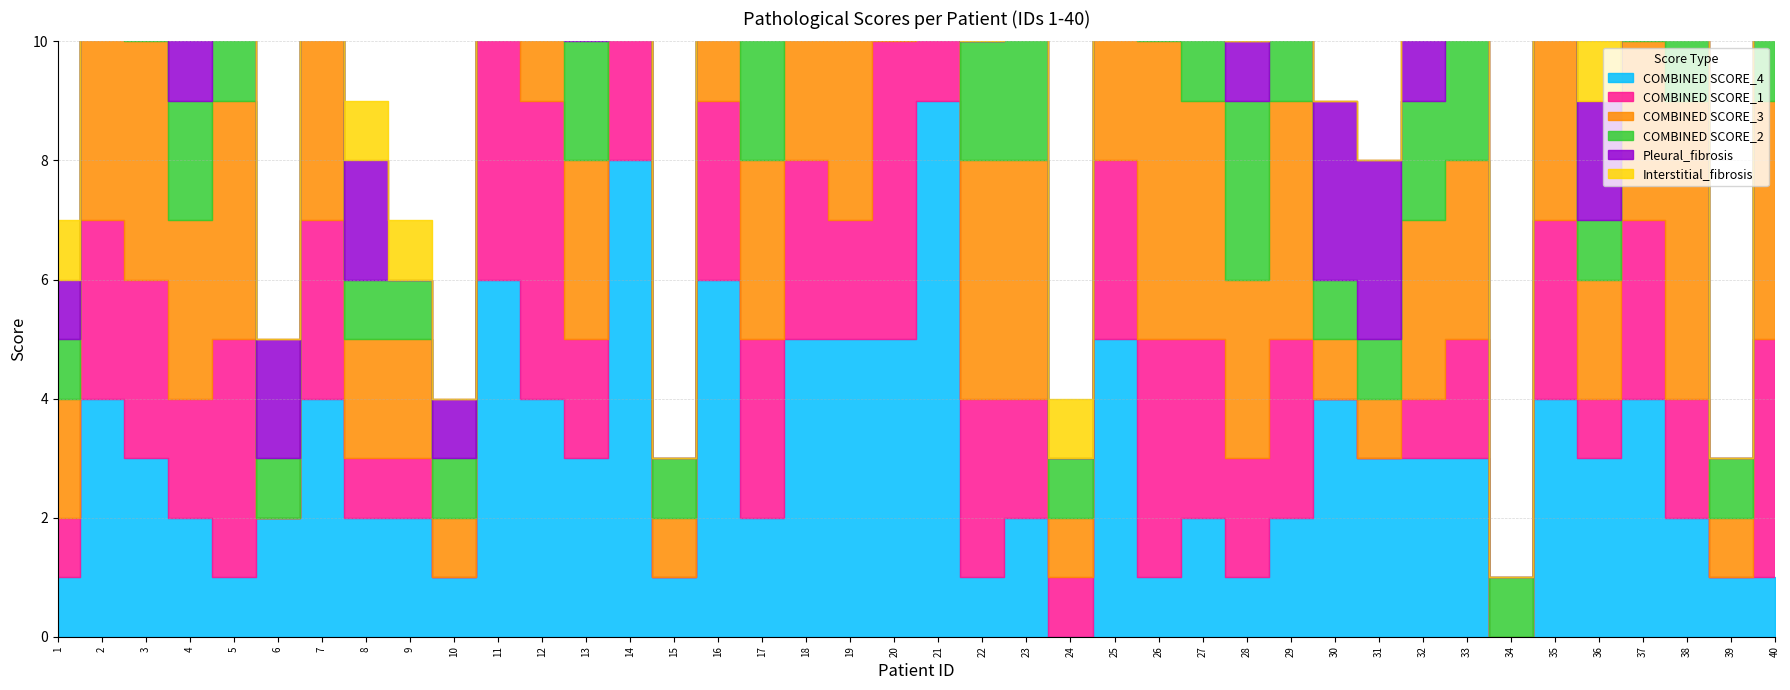

Is it true that COMBINED SCORE_1 equals 2 at 28?

True